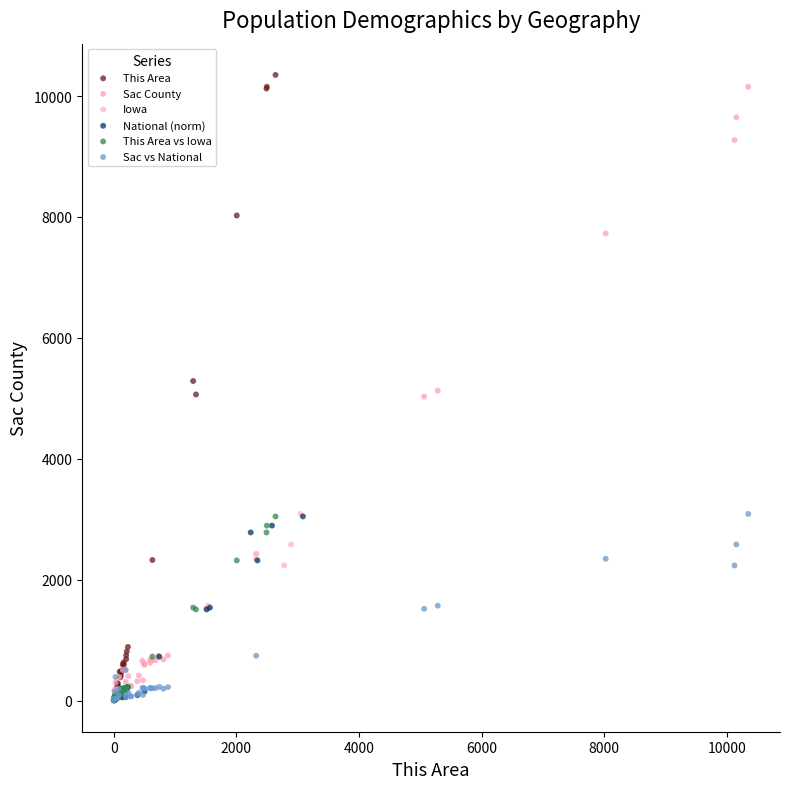

Which series has the widest spread of Y values?

This Area